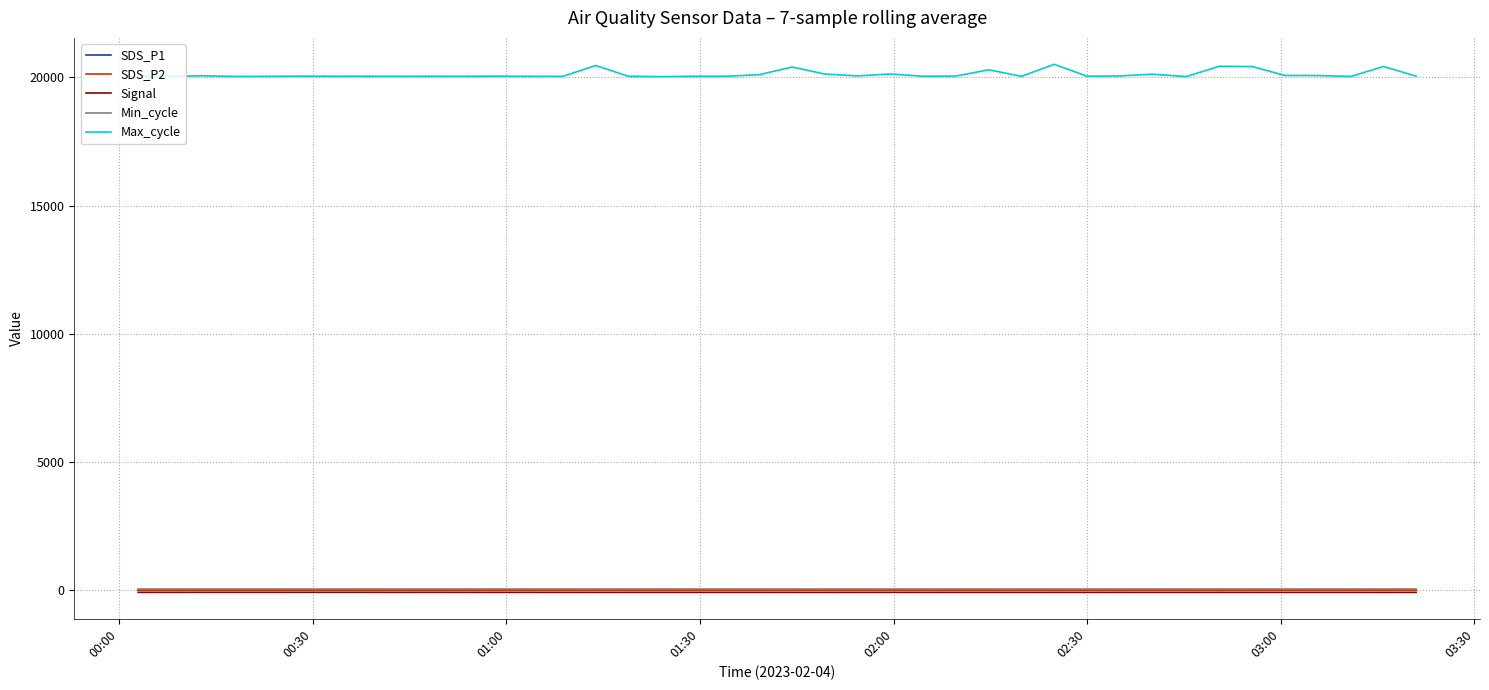

True or false: Max_cycle and Signal intersect in this chart.

False